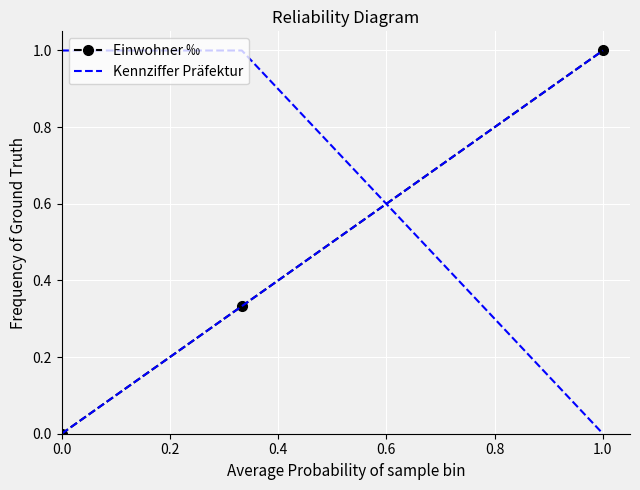

How many positive values does the Einwohner ‰ series have?

2